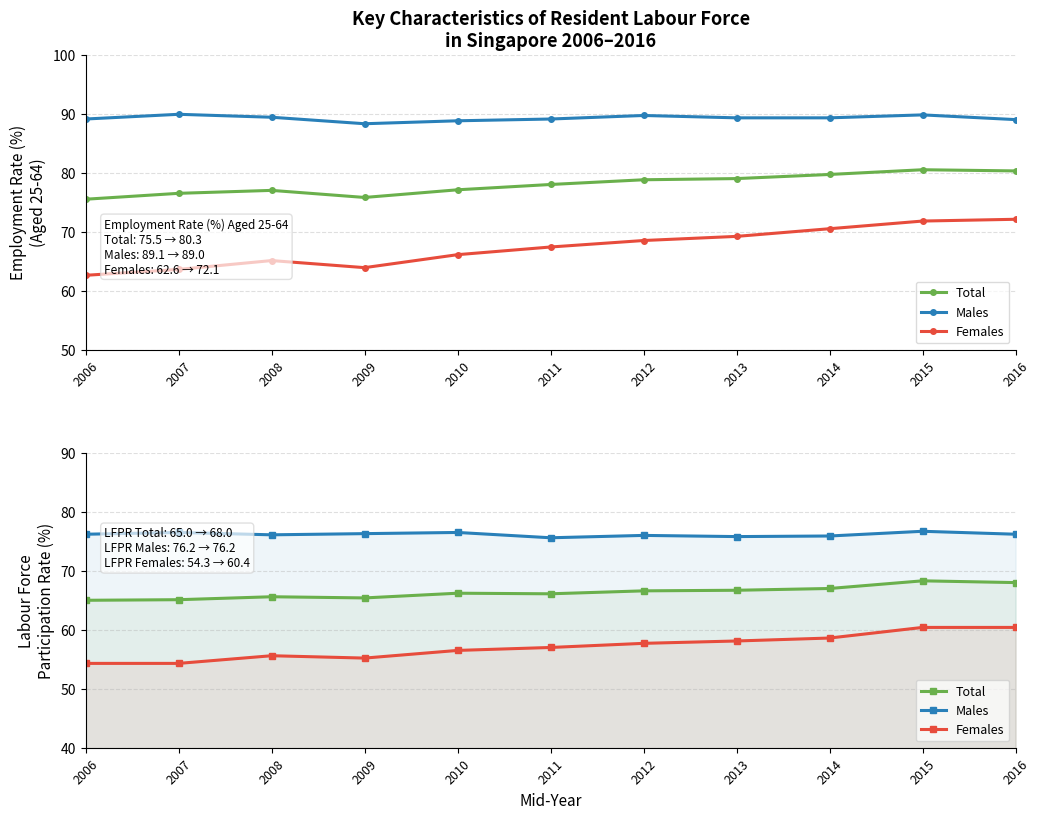

Where does the Females series first go above 57?

2012